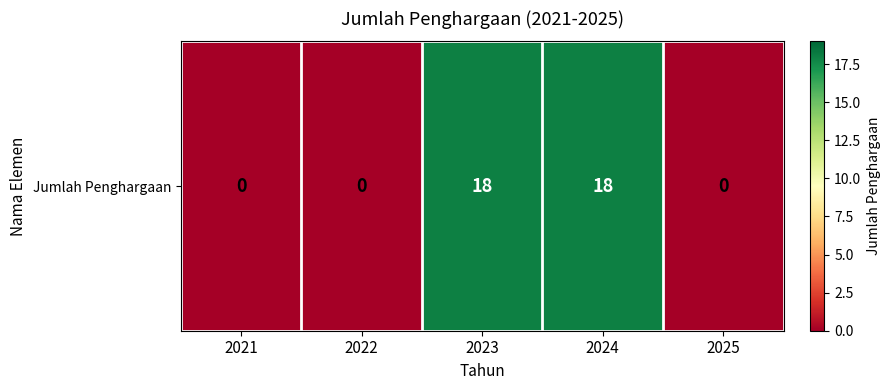

Which has a higher value, 2021 or 2024?

2024